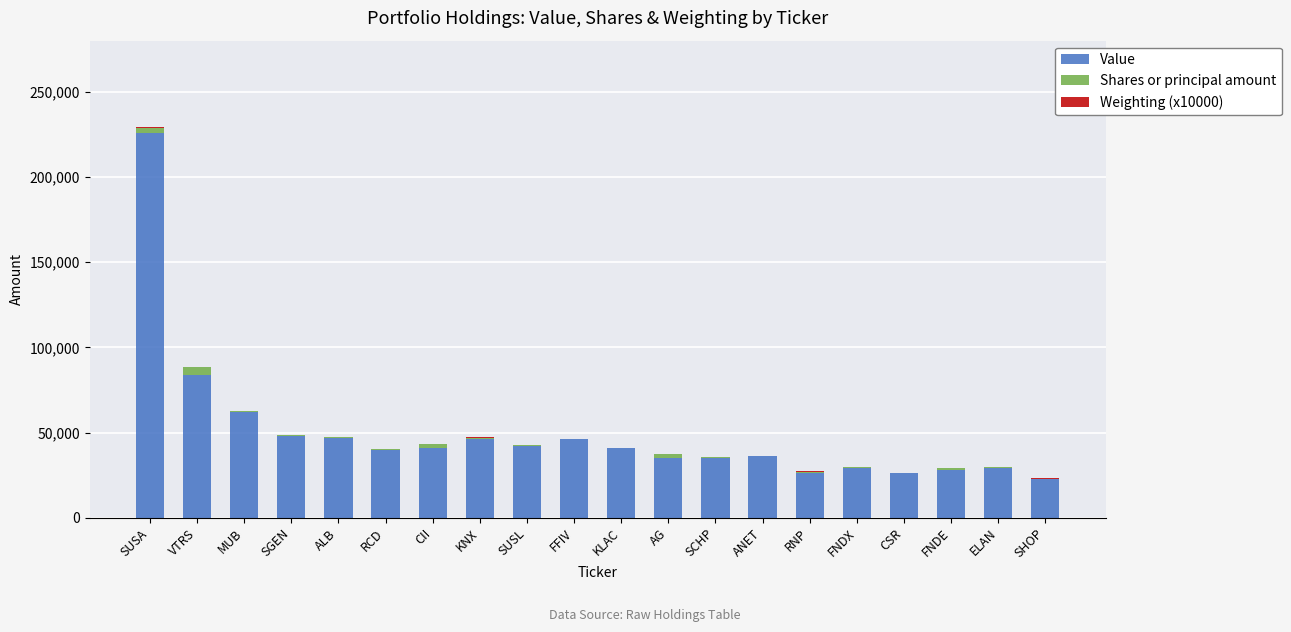

The value of Value at MUB is 62000. True or false?

True